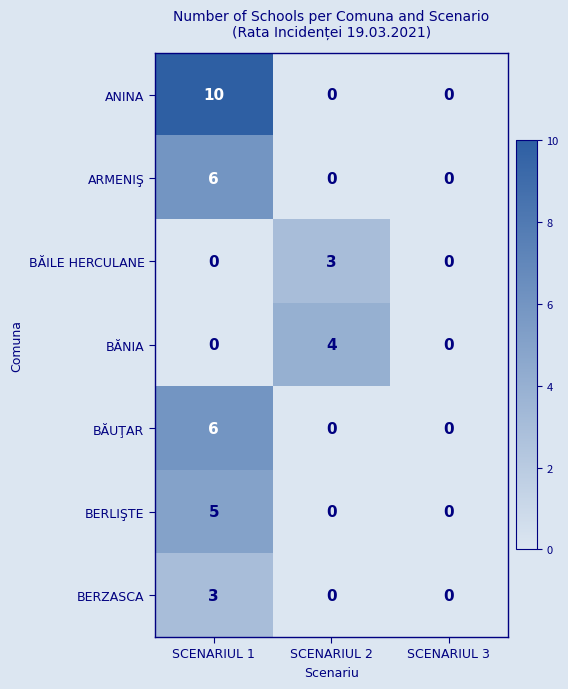

Is it true that ARMENIŞ equals 4 at SCENARIUL 3?

False